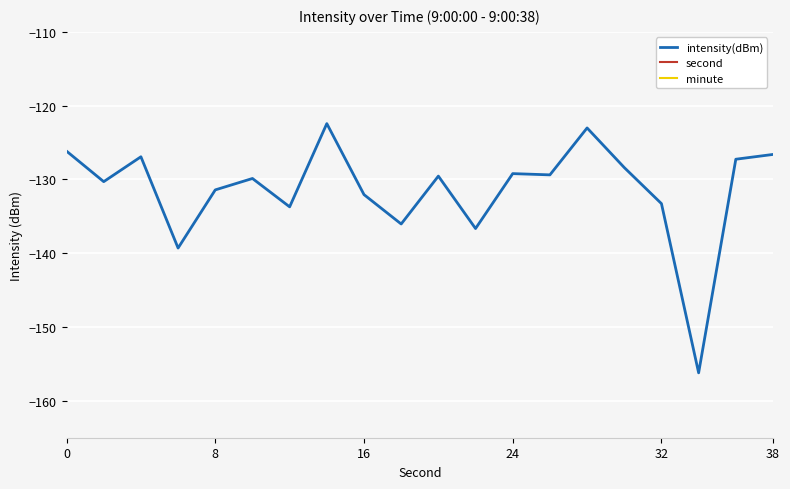

True or false: minute has a value of 0.0 at 9.

True